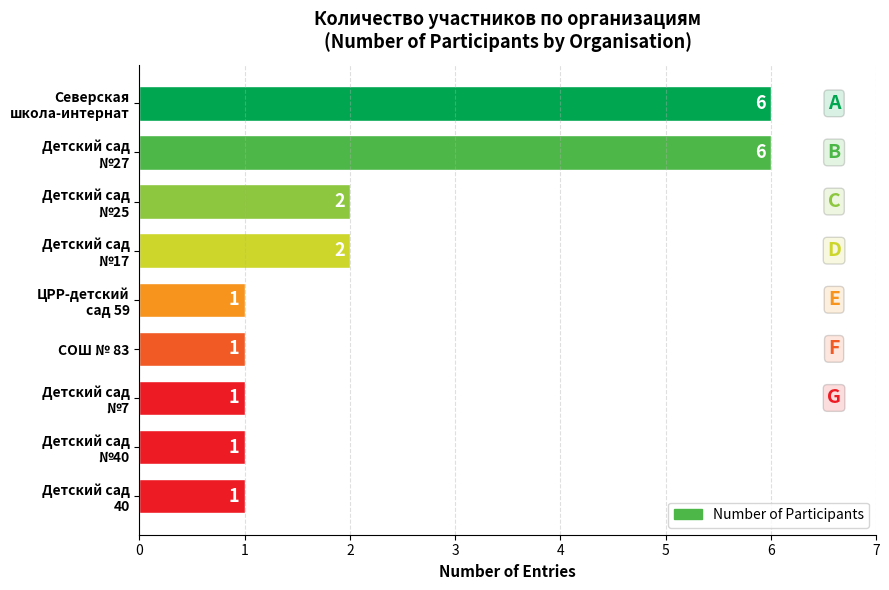

Are the bars horizontal?

Yes